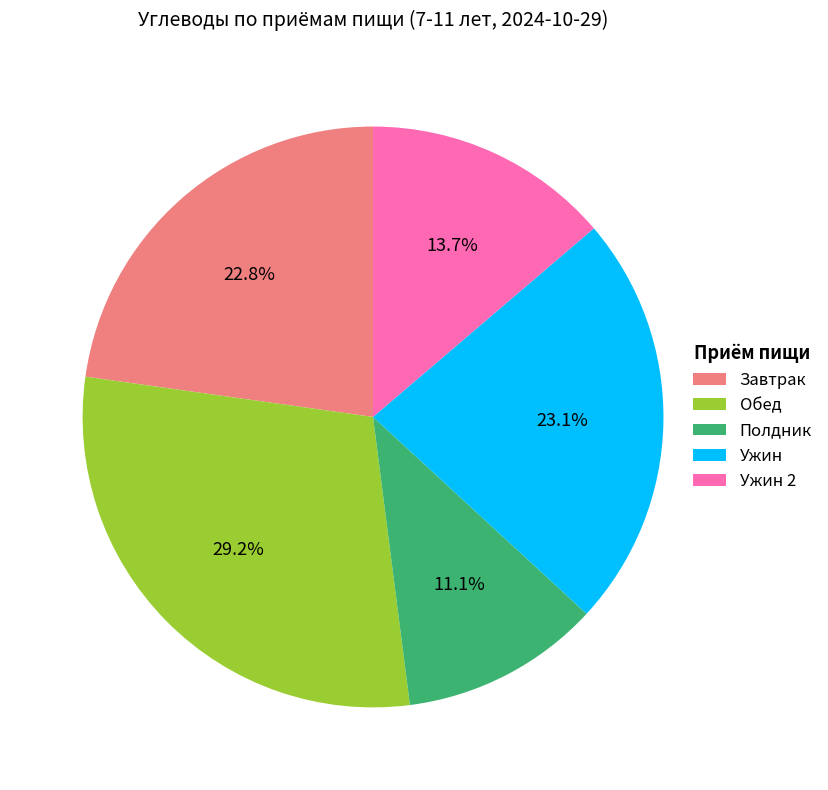

To the nearest percent, what portion does Обед represent?

29%